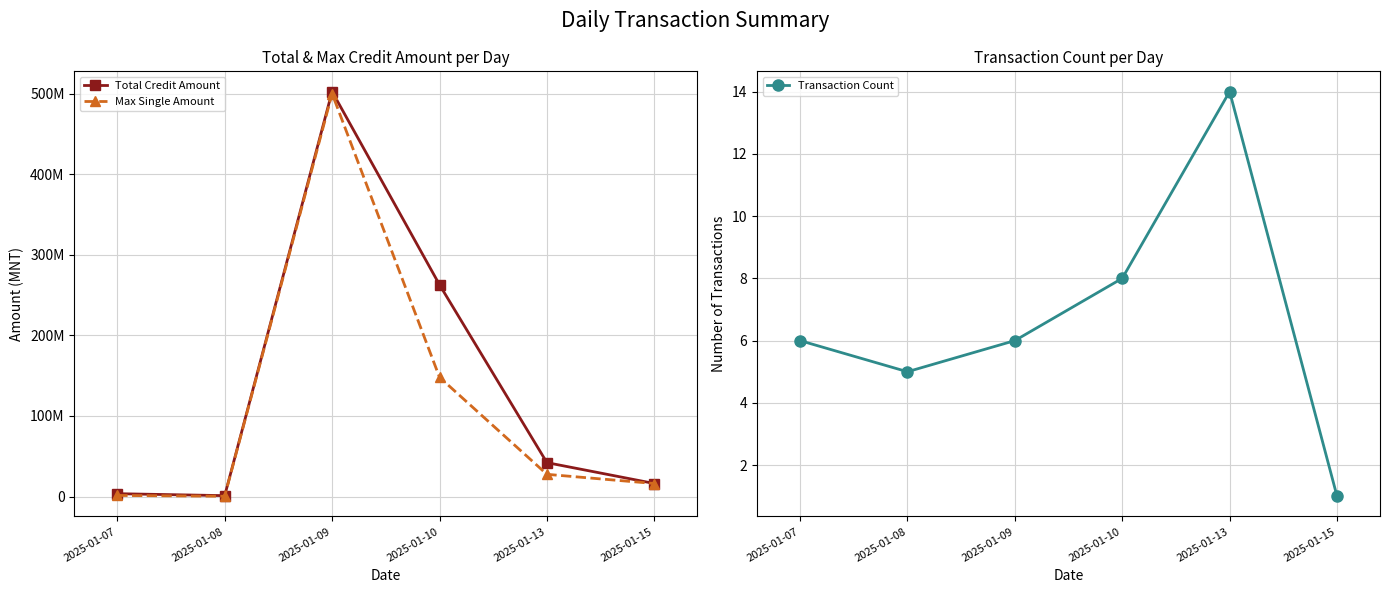

True or false: Total Credit Amount has more than 1 interior local peaks.

False